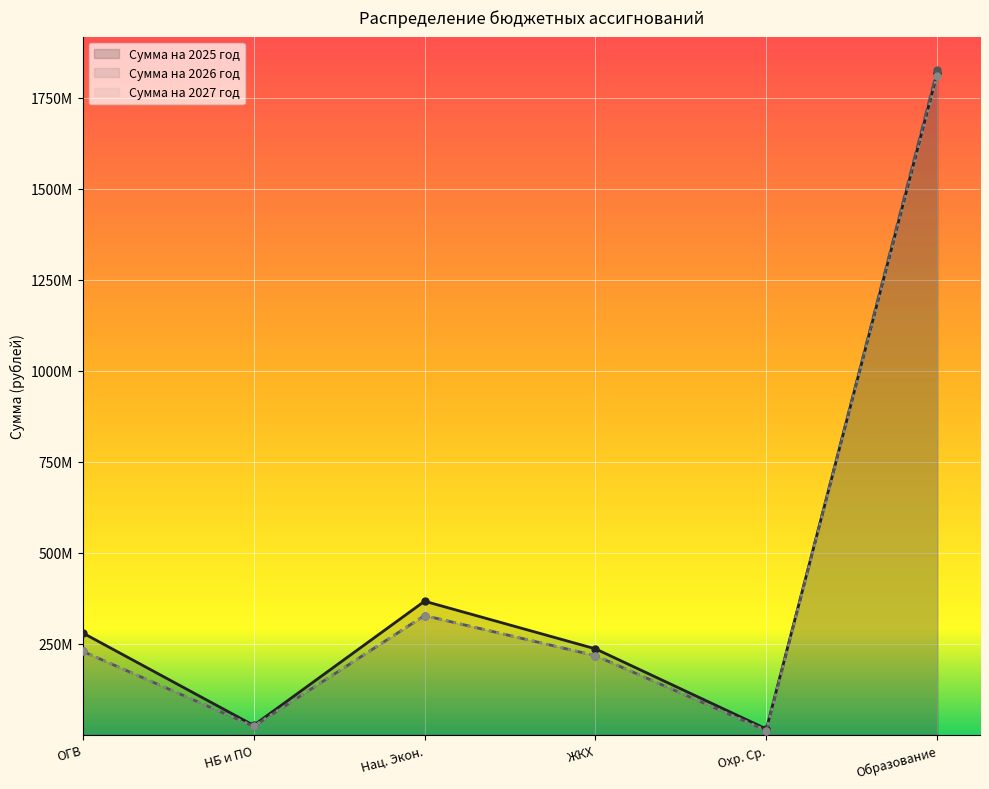

The value of Сумма на 2027 год at ОГВ is 228758090.5. True or false?

True